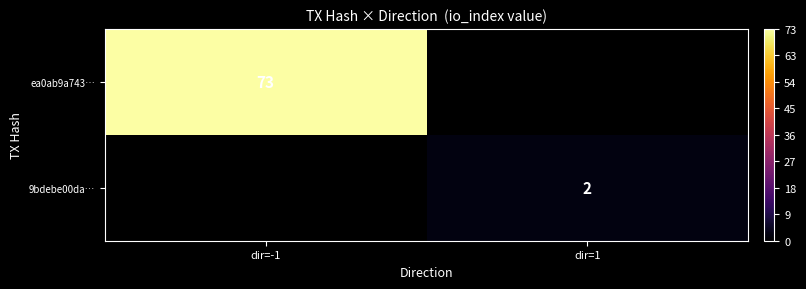

What is the greatest value displayed?

73.0